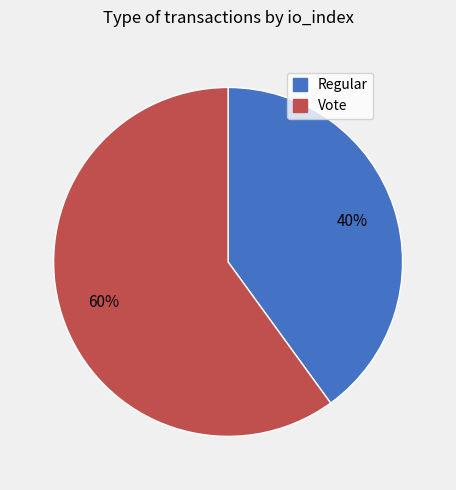

Rank the categories by value from lowest to highest.

Regular, Vote